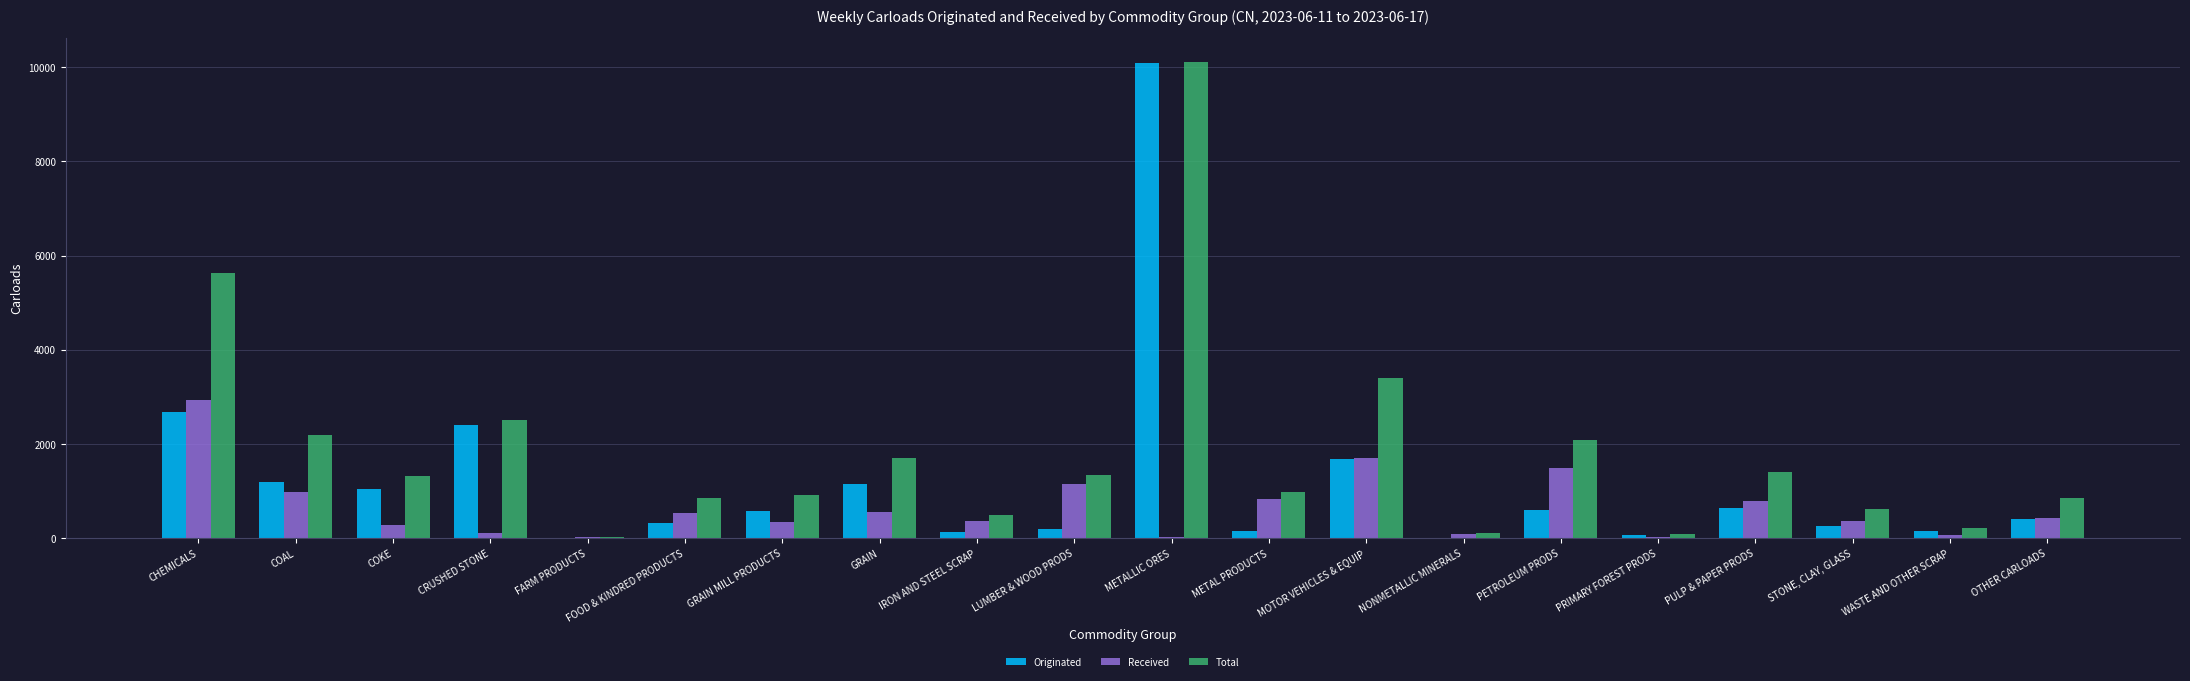

At which category is the sum across all series the highest?

METALLIC ORES